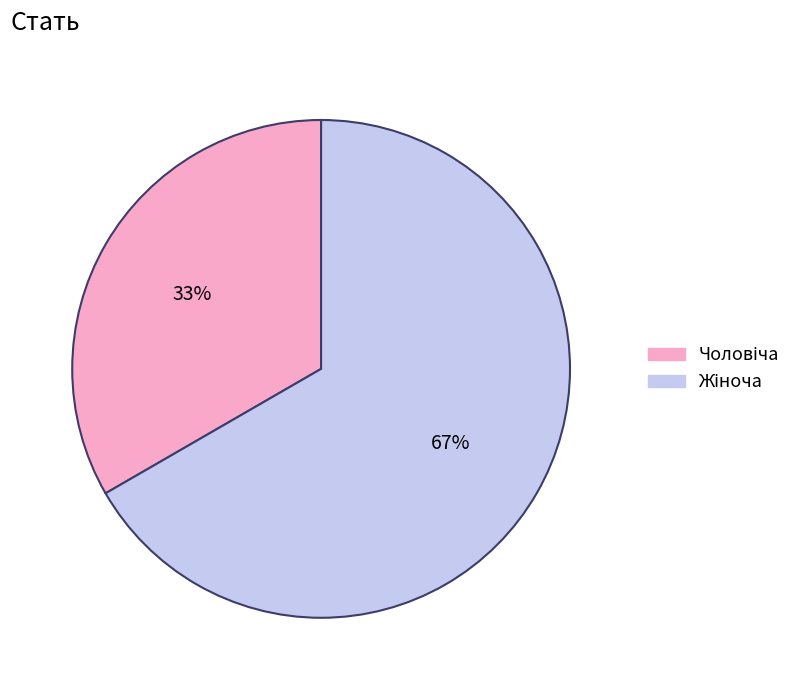

Is there any slice that represents more than half of the pie?

Yes